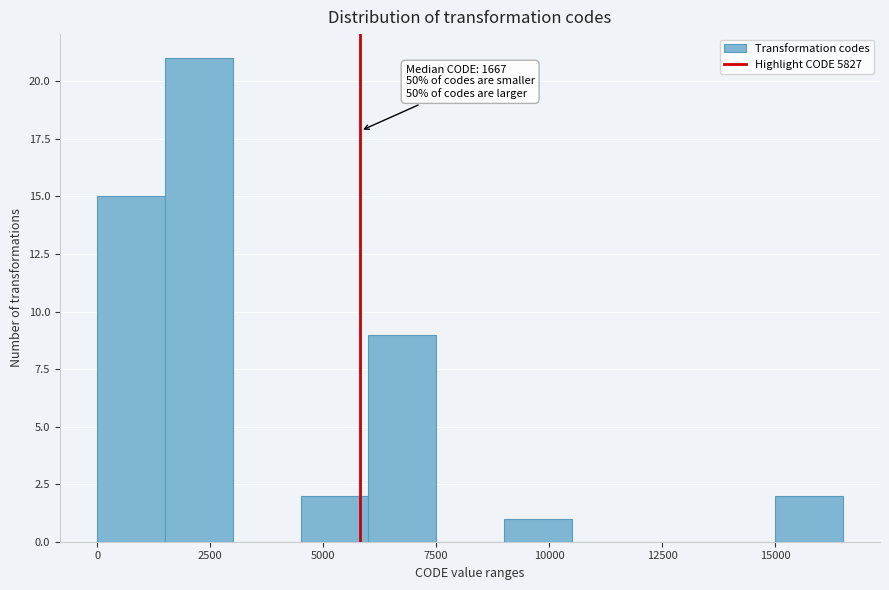

Read against the x-axis, roughly where is the centre of the tallest bar?

2500